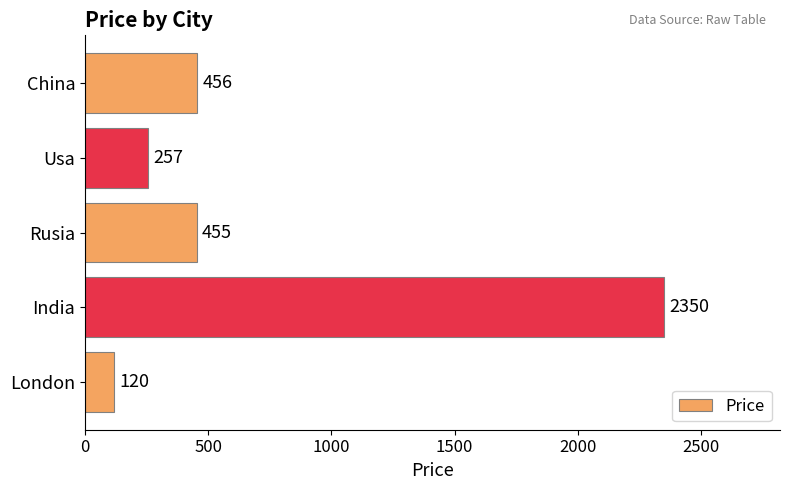

Is it true that the value at Usa is 257?

True